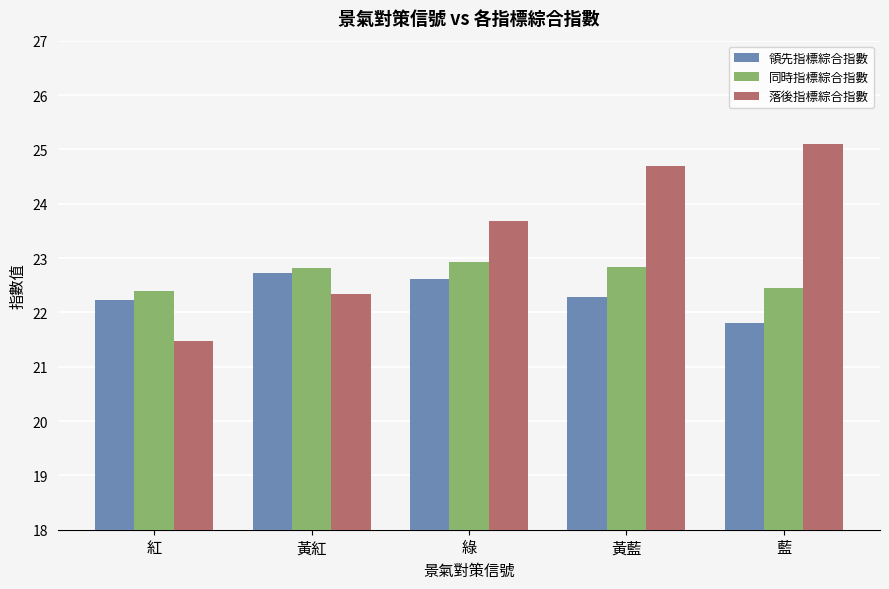

What is the smallest value displayed?

21.5